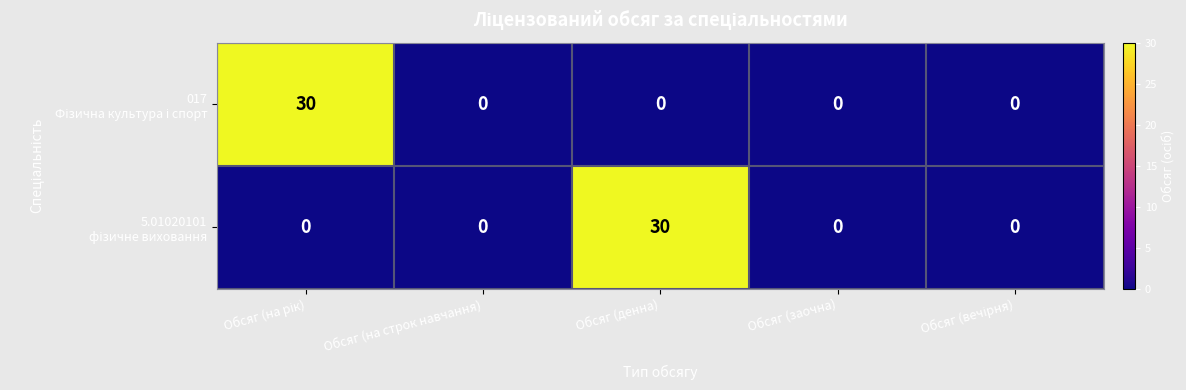

What is the greatest value displayed?

30